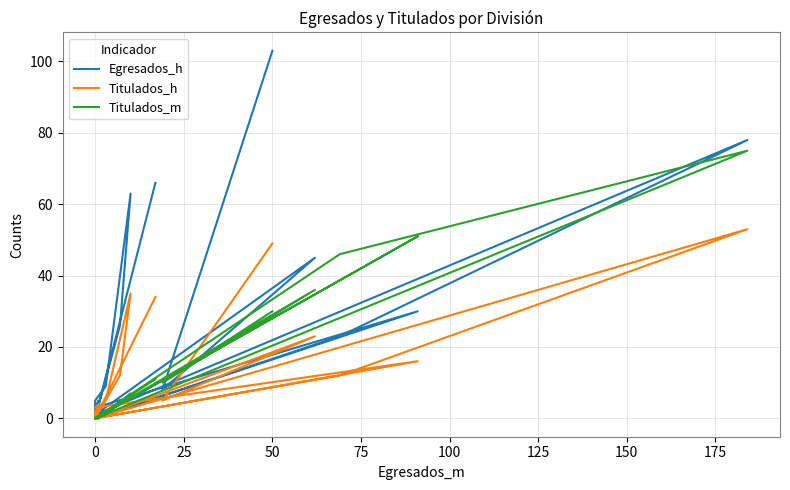

What are all the series names shown in the legend?

Egresados_h, Titulados_h, Titulados_m